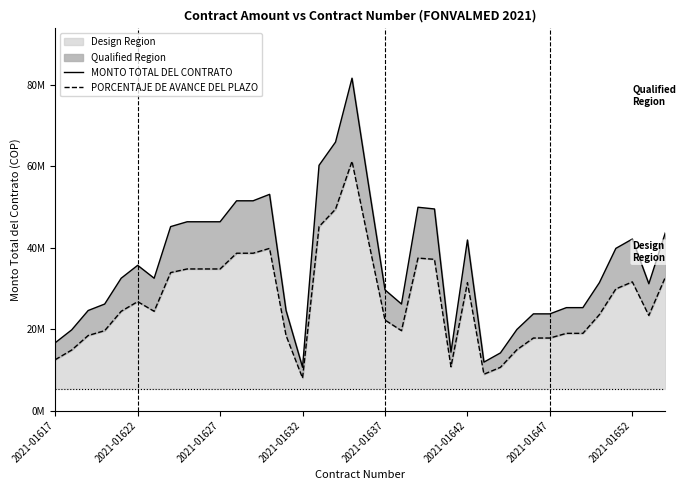

Reading left to right, list all the values displayed in this chart.

MONTO TOTAL DEL CONTRATO: 16660000.0	19833333.0	24593333.0	26180000.0	32526667.0	35700000.0	32526667.0	45220000.0	46410000.0	46410000.0	46410000.0	51566667.0	51566667.0	53153333.0	24593333.0	10639995.0	60293333.0	66005334.0	81713333.0	55533333.0	29666667.0	26180000.0	49980000.0	49560000.0	14350000.0	41933333.0	11900000.0	14166667.0	19933333.0	23766667.0	23766667.0	25300000.0	25300000.0	31433333.0	39866667.0	42166667.0	31166667.0	43700000.0
PORCENTAJE DE AVANCE DEL PLAZO: 12495000.0	14874999.8	18444999.8	19635000.0	24395000.2	26775000.0	24395000.2	33915000.0	34807500.0	34807500.0	34807500.0	38675000.2	38675000.2	39864999.8	18444999.8	7979996.2	45219999.8	49504000.5	61284999.8	41649999.8	22250000.2	19635000.0	37485000.0	37170000.0	10762500.0	31449999.8	8925000.0	10625000.2	14949999.8	17825000.2	17825000.2	18975000.0	18975000.0	23574999.8	29900000.2	31625000.2	23375000.2	32775000.0